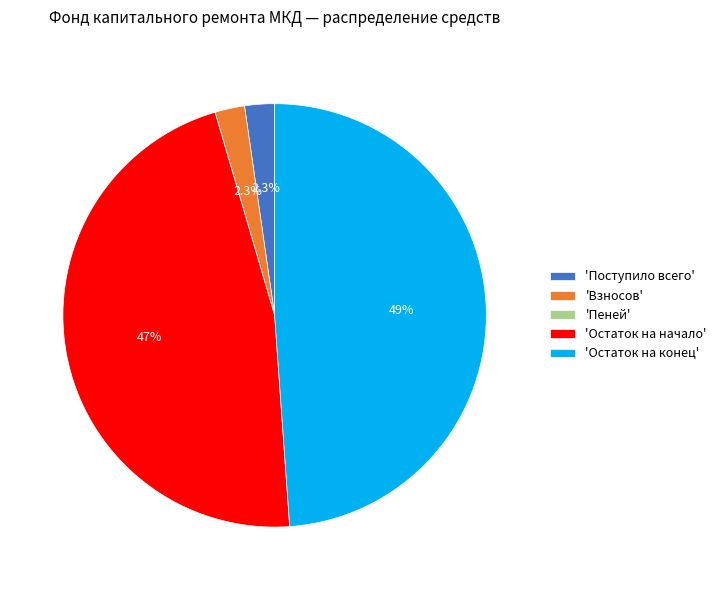

What percentage is NOT represented by 'Остаток на конец'?

51.1%